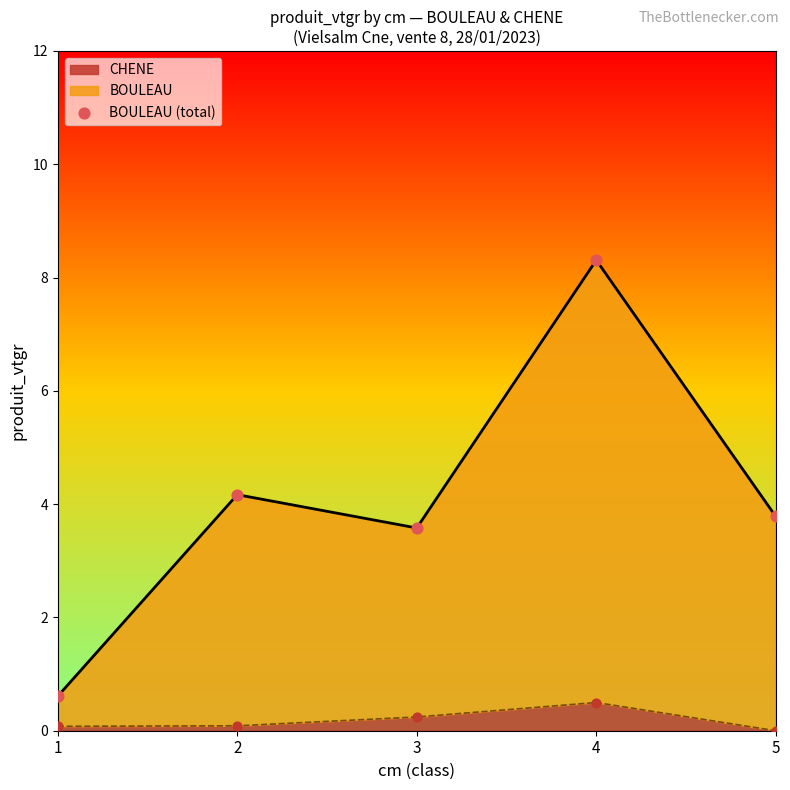

Approximately how many times larger is the value at 3 compared to 5?

0.9